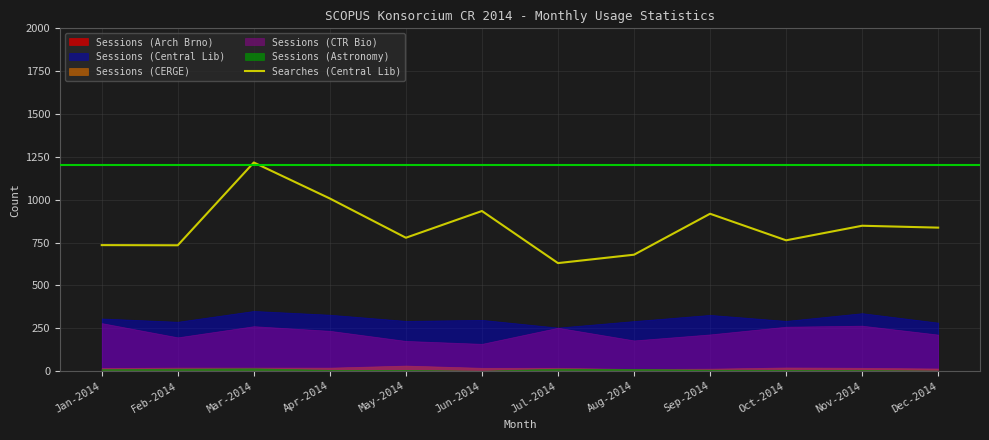

What is the lowest value of the Searches (Central Lib) series?

630